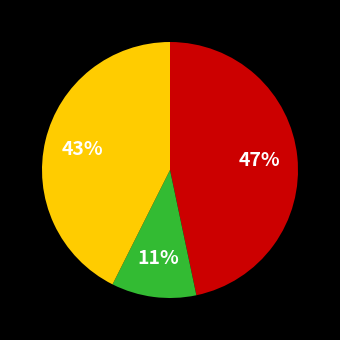

Does any single category account for the majority?

No